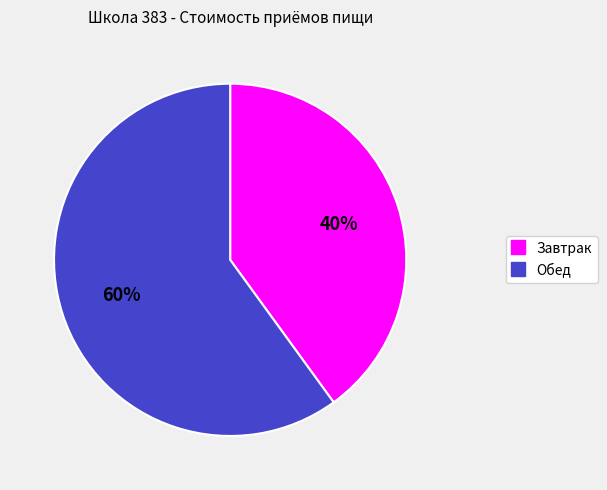

What is the ratio of the value at Завтрак to the value at Обед?

0.7